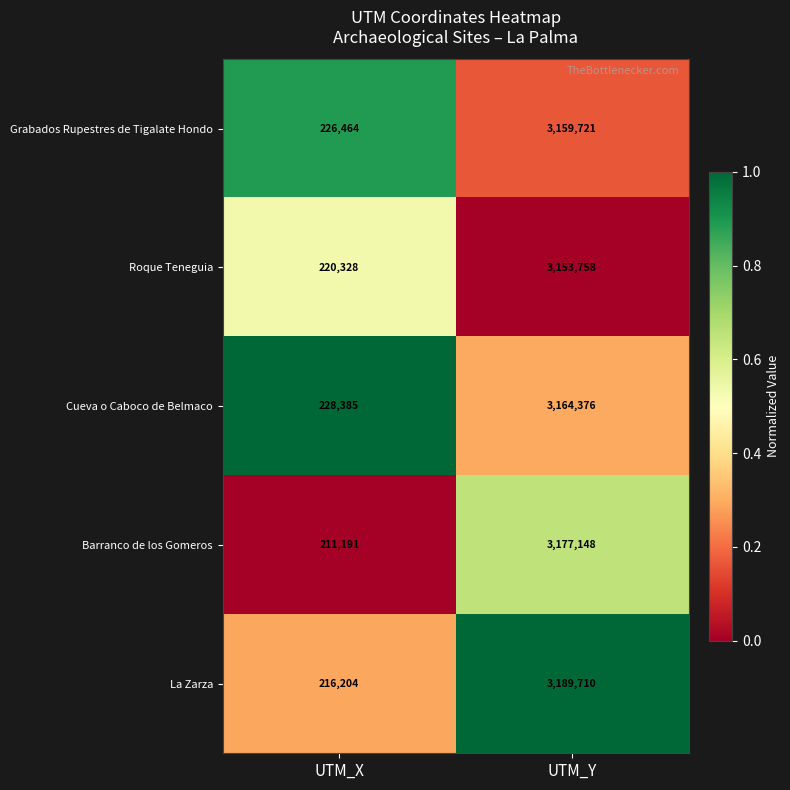

The Barranco de los Gomeros series shows 4377450 at UTM_Y. True or false?

False